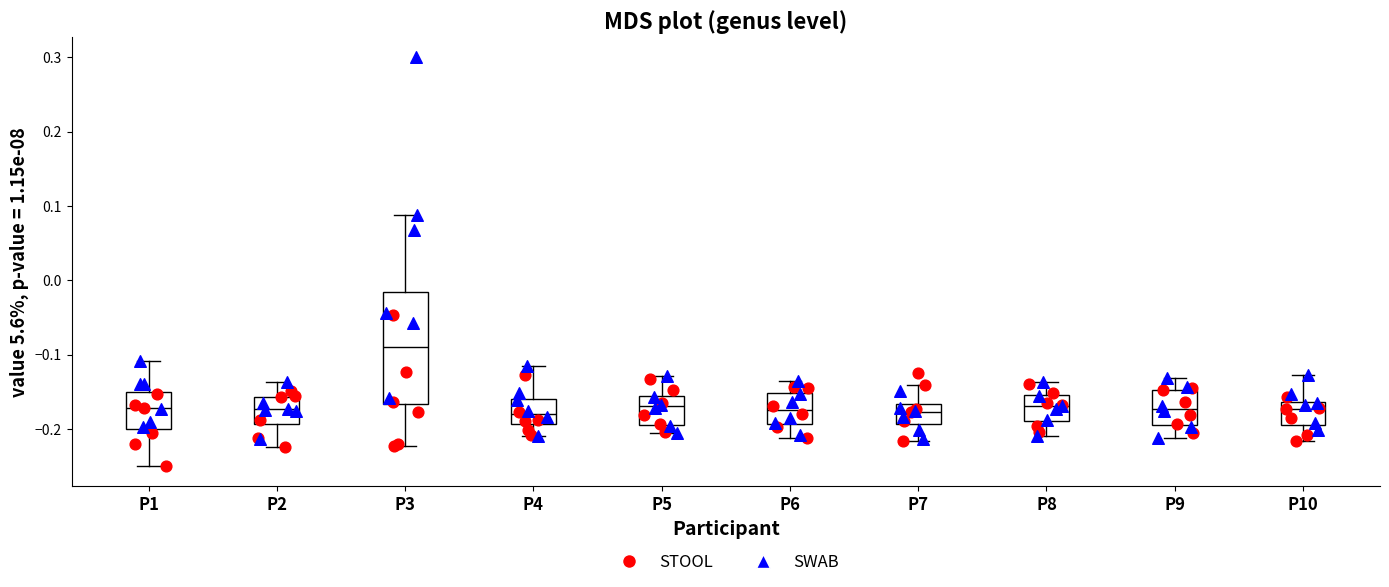

Where is the upper edge of the box for P9 on the y-axis? The values are not printed on the chart, so give them approximately, as read against the axis.

-0.15